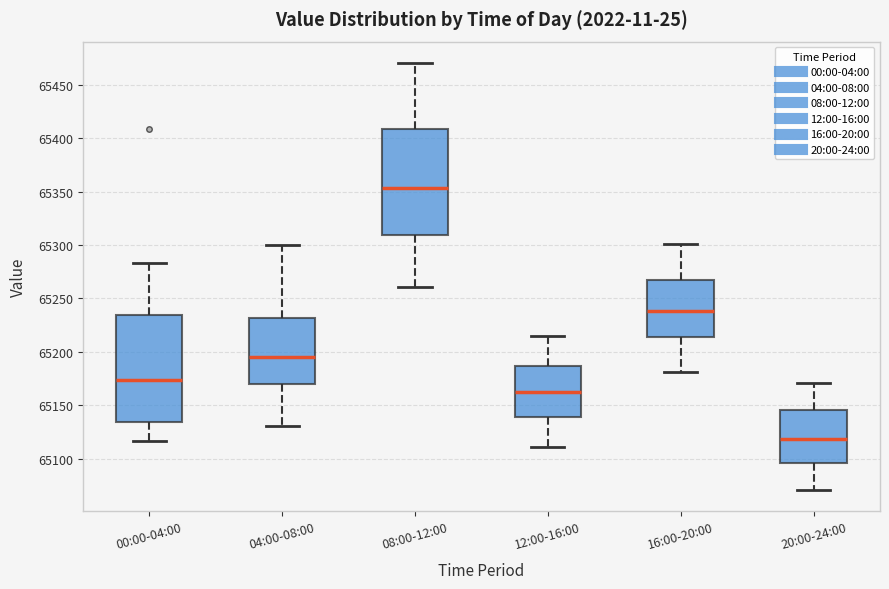

Which box has the highest median line?

08:00-12:00